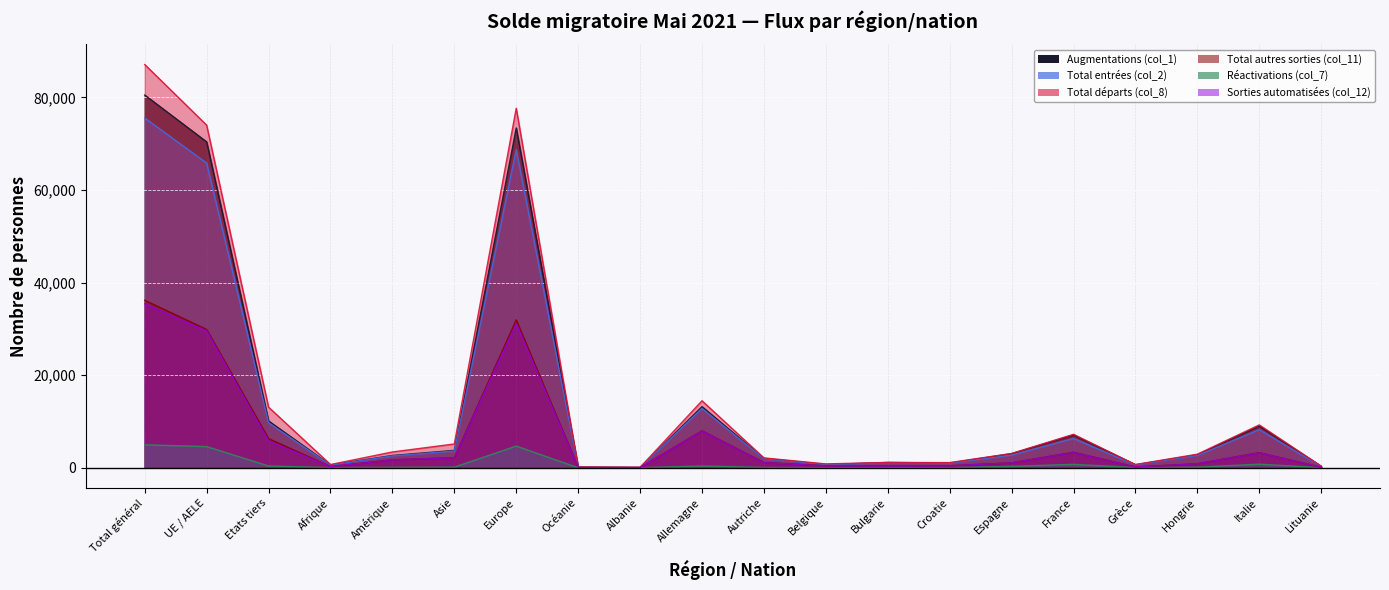

How many lines are shown in the chart?

6